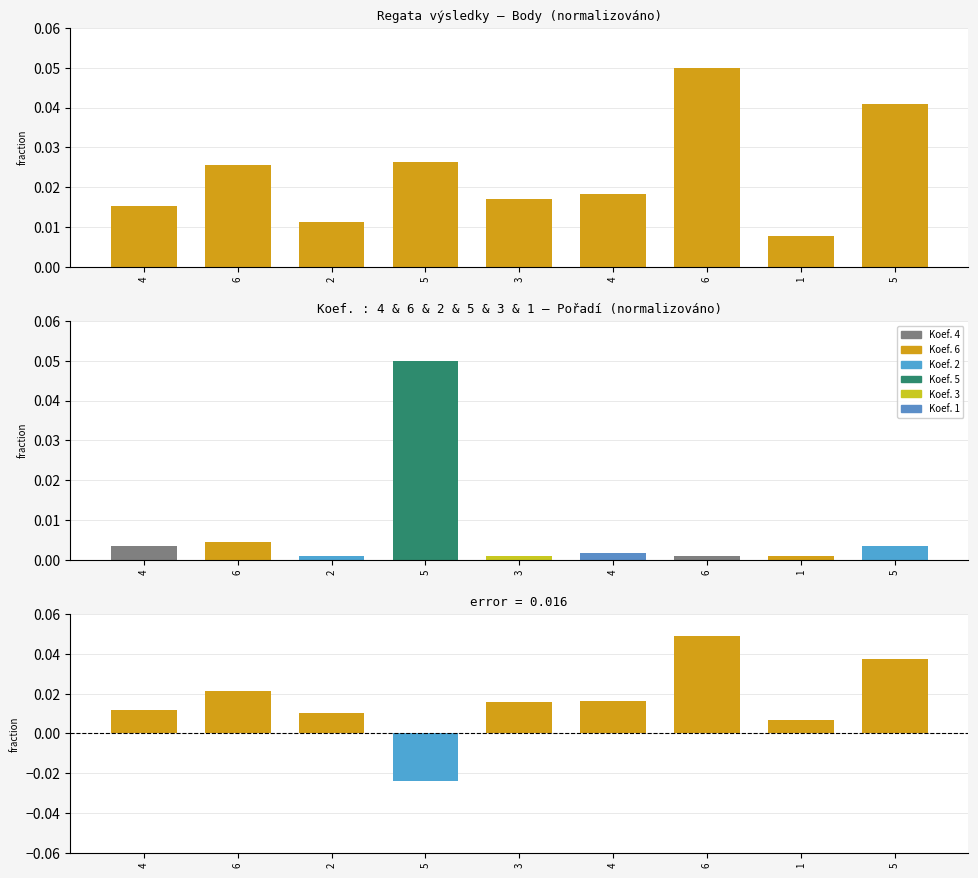

At which category is the sum across all series the highest?

6